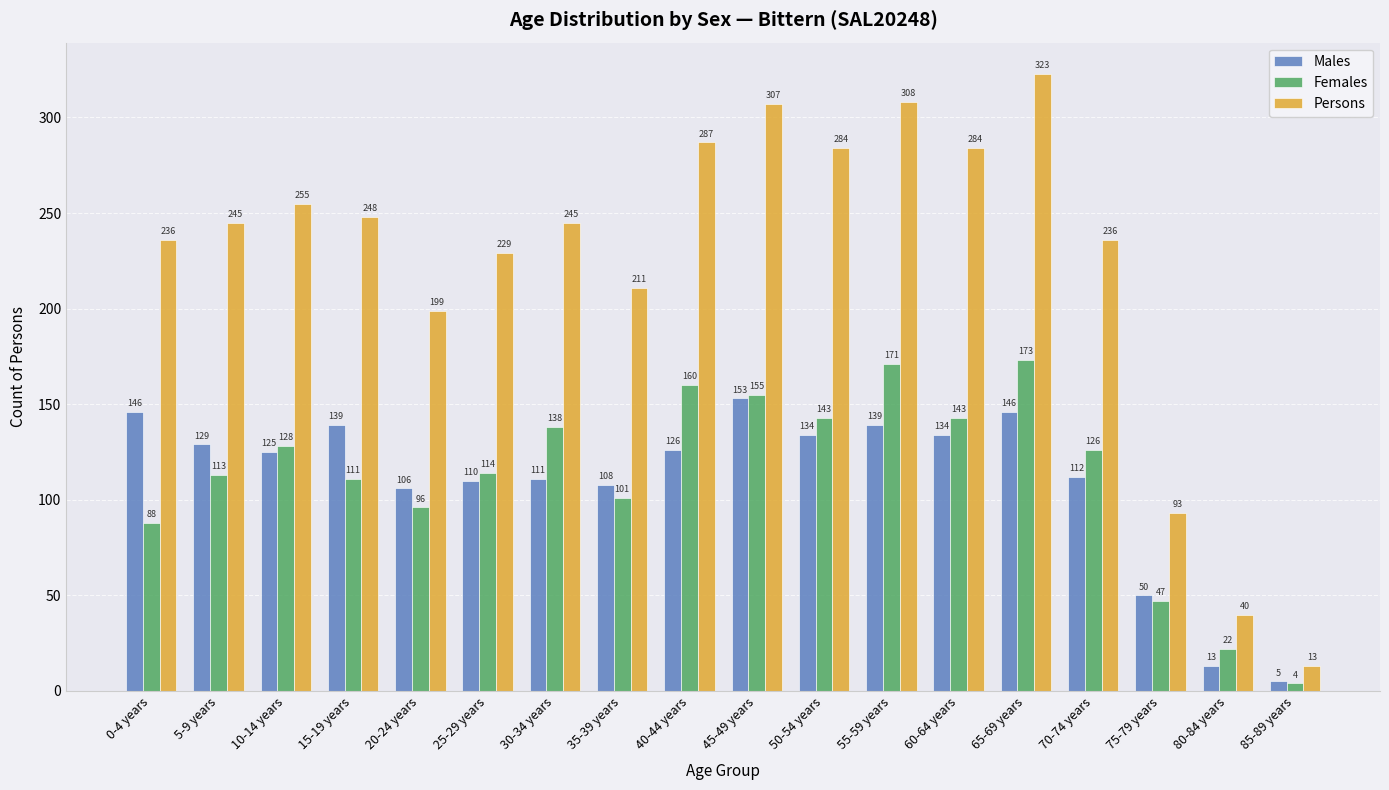

Reading right to left, what are all the values shown in this chart?

Males: 85-89 years=5	80-84 years=13	75-79 years=50	70-74 years=112	65-69 years=146	60-64 years=134	55-59 years=139	50-54 years=134	45-49 years=153	40-44 years=126	35-39 years=108	30-34 years=111	25-29 years=110	20-24 years=106	15-19 years=139	10-14 years=125	5-9 years=129	0-4 years=146
Females: 85-89 years=4	80-84 years=22	75-79 years=47	70-74 years=126	65-69 years=173	60-64 years=143	55-59 years=171	50-54 years=143	45-49 years=155	40-44 years=160	35-39 years=101	30-34 years=138	25-29 years=114	20-24 years=96	15-19 years=111	10-14 years=128	5-9 years=113	0-4 years=88
Persons: 85-89 years=13	80-84 years=40	75-79 years=93	70-74 years=236	65-69 years=323	60-64 years=284	55-59 years=308	50-54 years=284	45-49 years=307	40-44 years=287	35-39 years=211	30-34 years=245	25-29 years=229	20-24 years=199	15-19 years=248	10-14 years=255	5-9 years=245	0-4 years=236